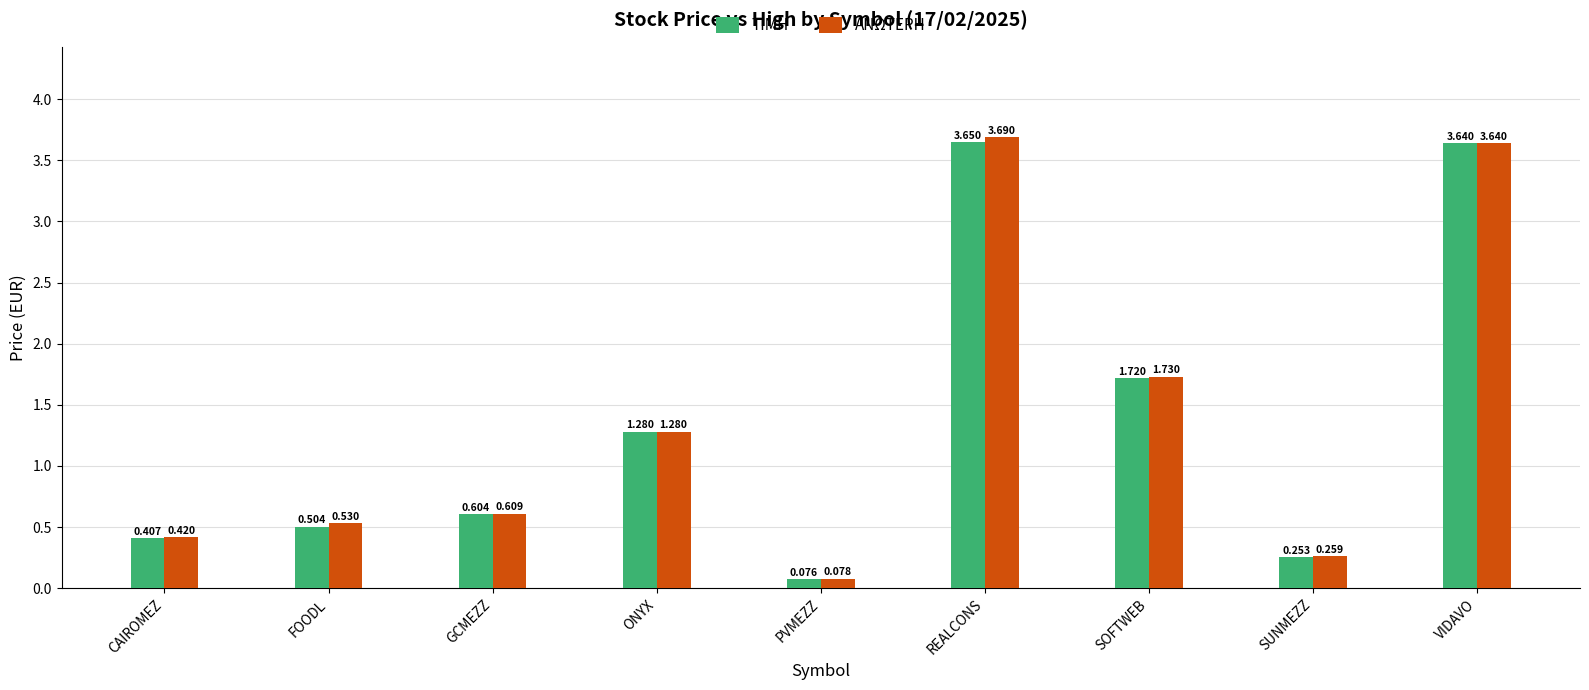

Count the number of categories in the chart.

9